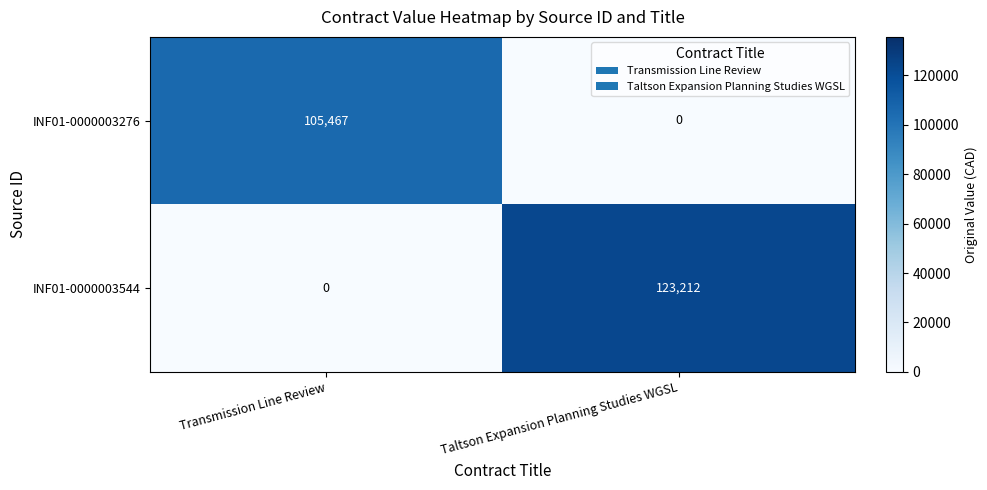

Which series changed the most between Transmission Line Review and Taltson Expansion Planning Studies WGSL?

INF01-0000003544